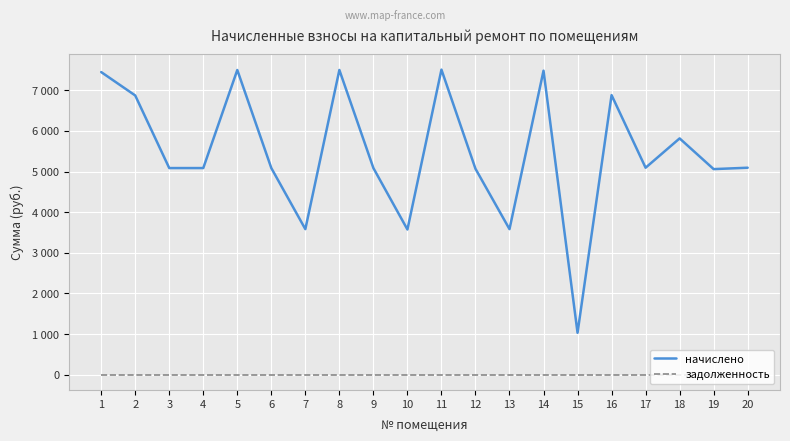

Which category has the highest value in the начислено series?

11